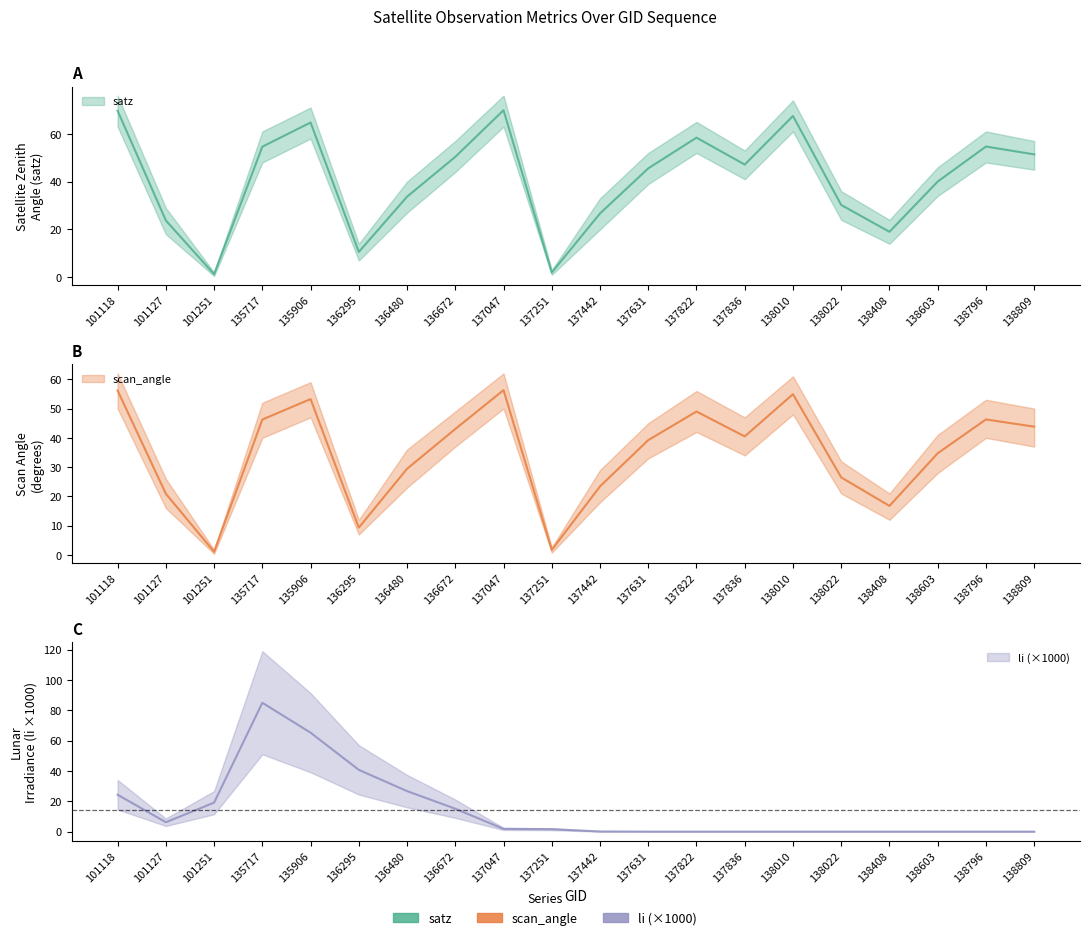

At which category does satz reach its first local peak?

135906